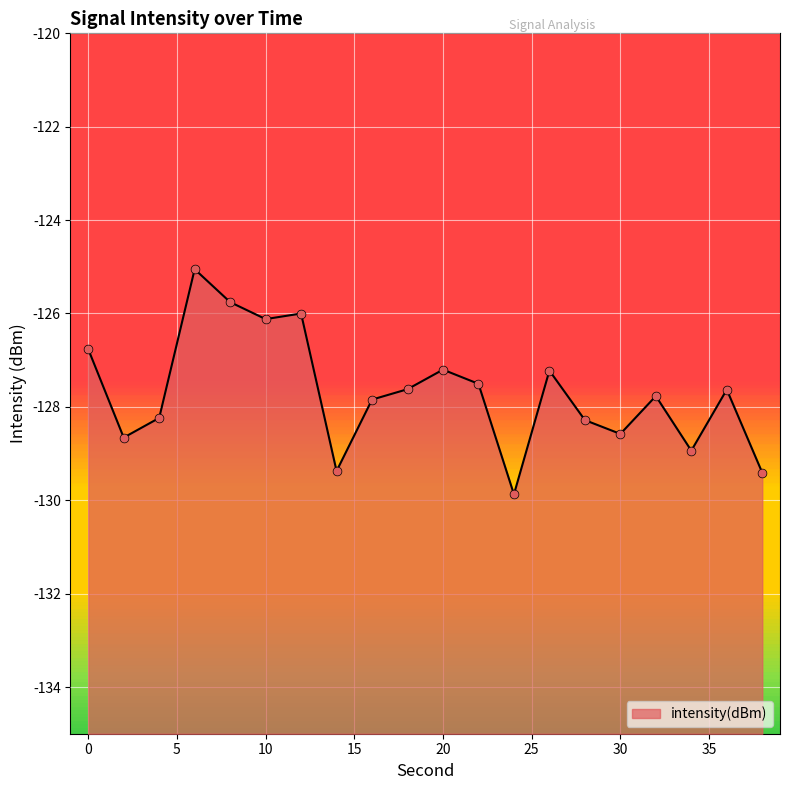

What is the change in value from 14 to 18?

+1.8